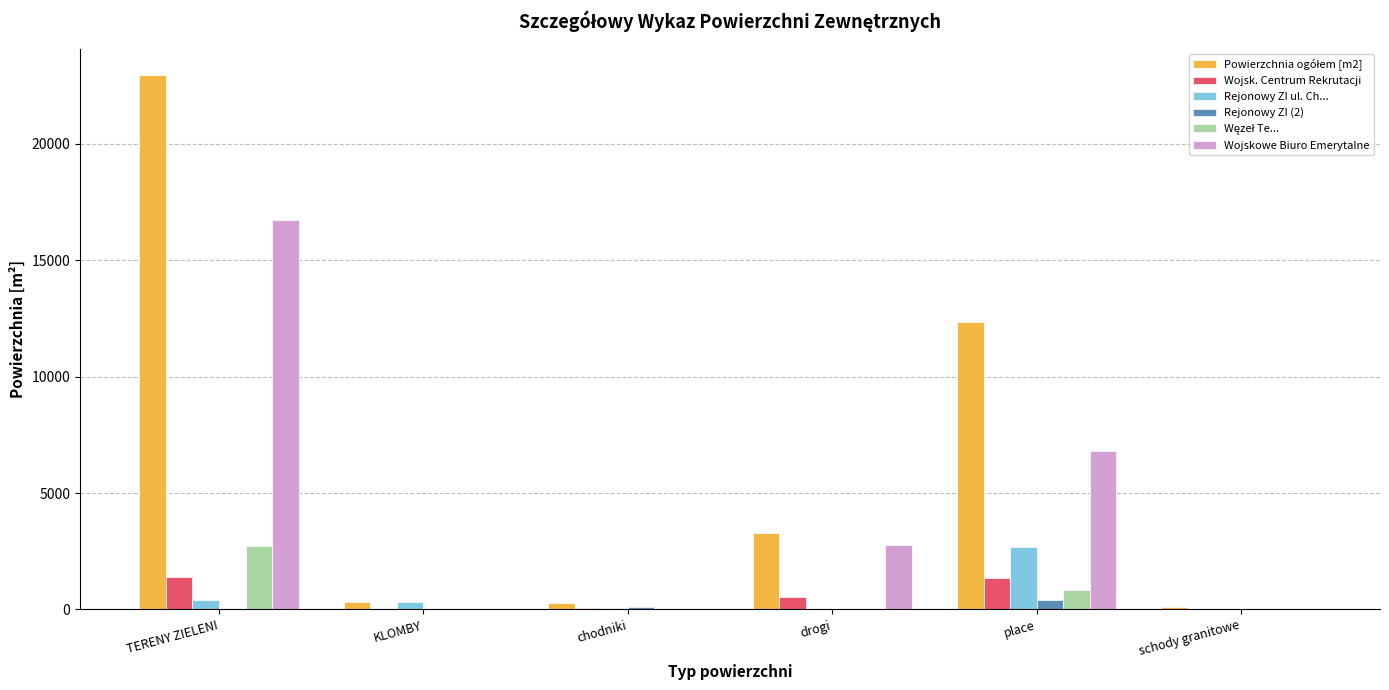

What is the highest value of the Rejonowy ZI ul. Ch... series?

2695.0